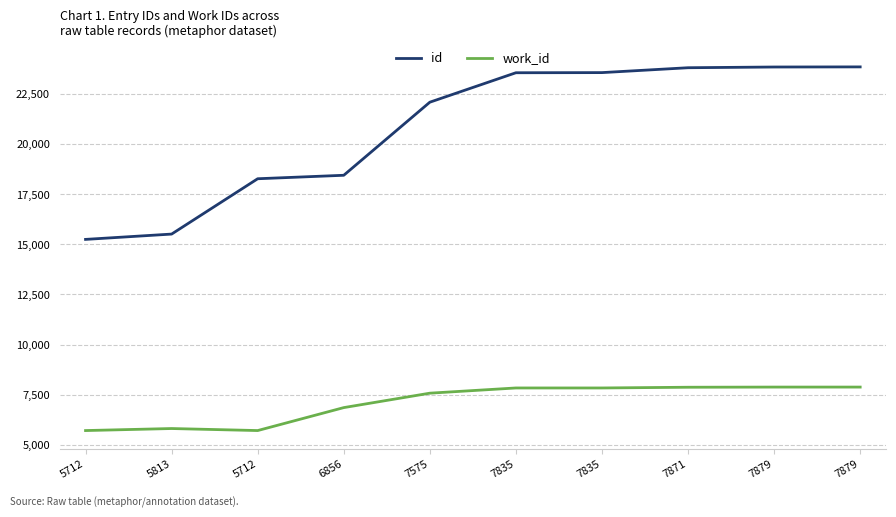

Rank the series by their maximum value, from highest to lowest.

id, work_id